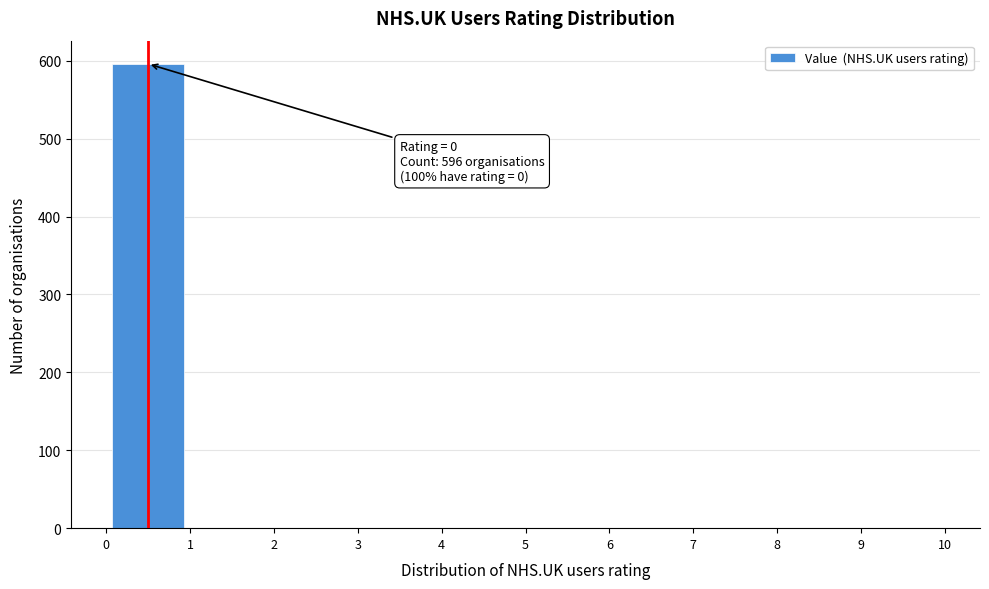

Which range on the x-axis has the tallest bar?

0 to 1